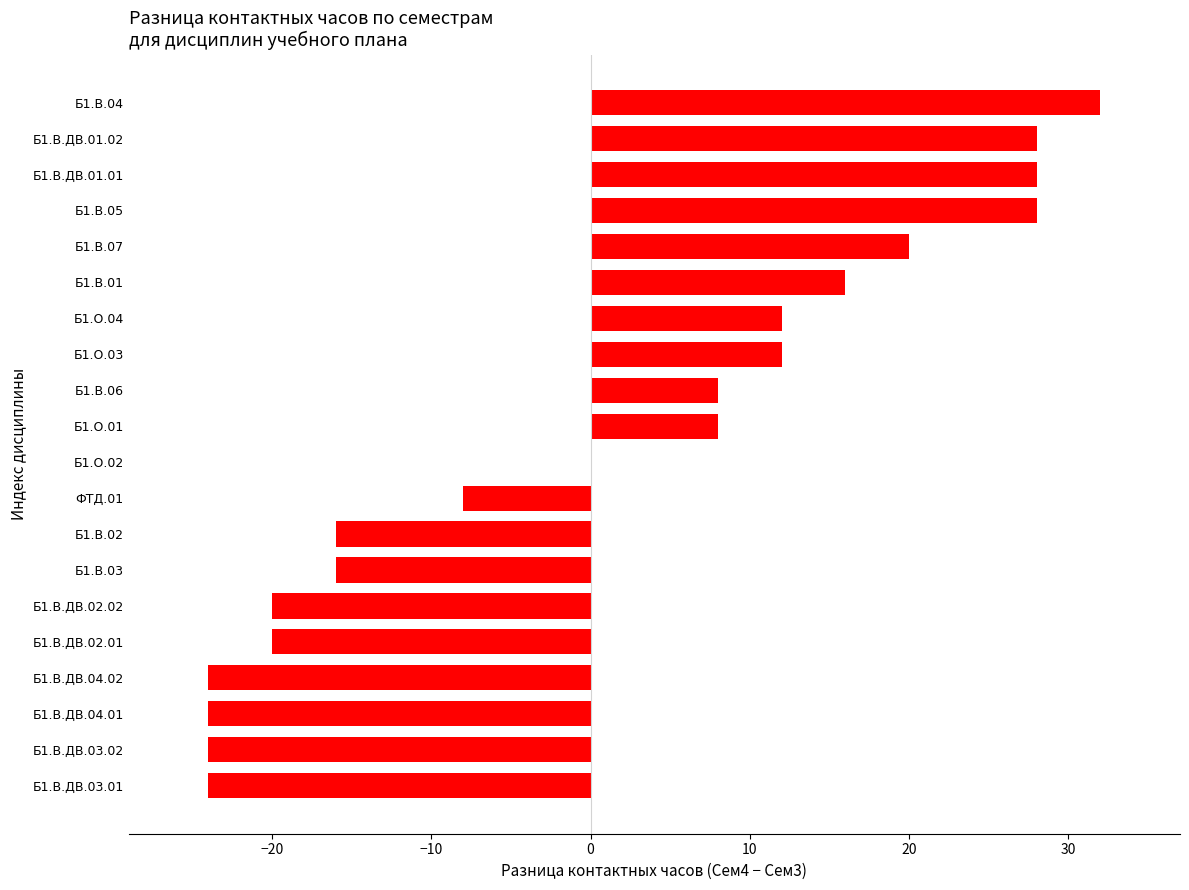

True or false: the data shows -16 at Б1.В.03.

True